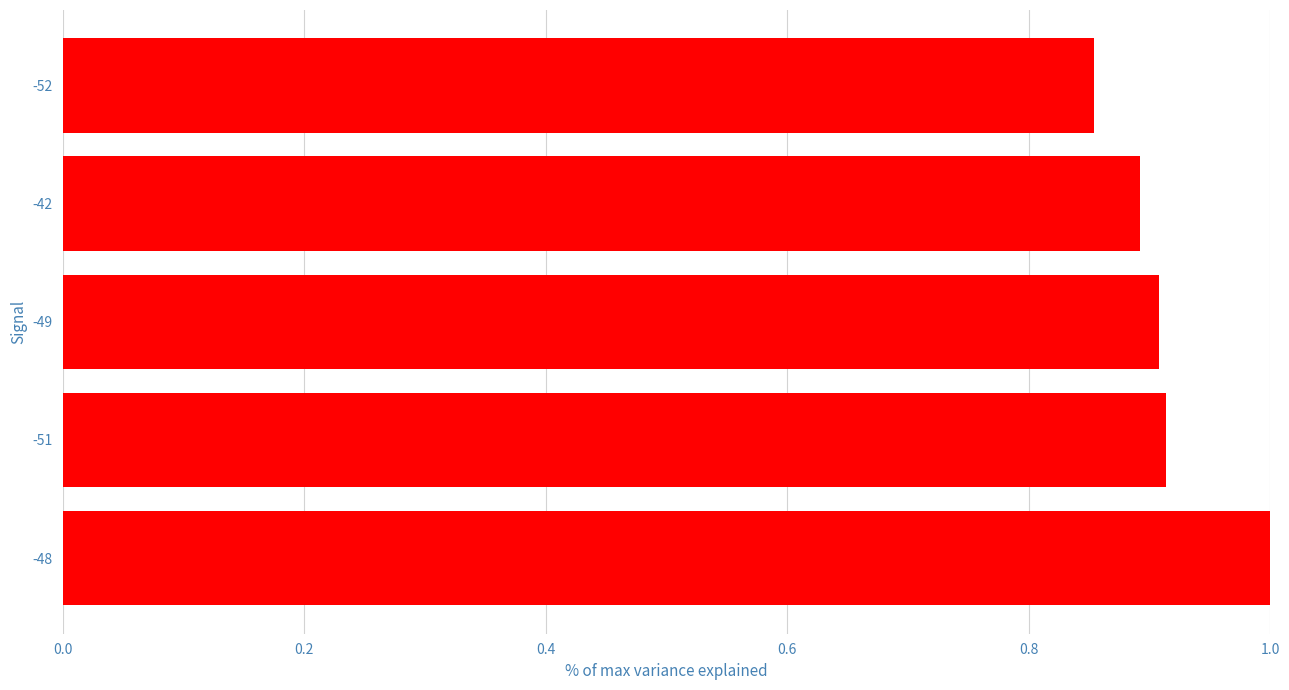

True or false: the data shows 0.3 at -52.

False